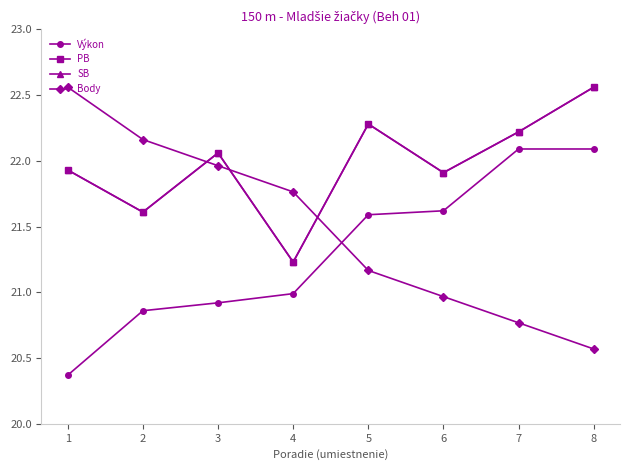

Reading left to right, list all the values displayed in this chart.

Výkon: 1=20.4	2=20.9	3=20.9	4=21.0	5=21.6	6=21.6	7=22.1	8=22.1
PB: 1=21.9	2=21.6	3=22.1	4=21.2	5=22.3	6=21.9	7=22.2	8=22.6
SB: 1=21.9	2=21.6	3=22.1	4=21.2	5=22.3	6=21.9	7=22.2	8=22.6
Body: 1=22.6	2=22.2	3=22.0	4=21.8	5=21.2	6=21.0	7=20.8	8=20.6